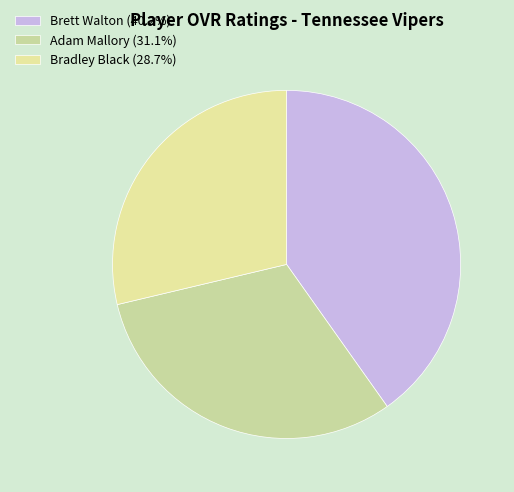

Rank the categories by value from lowest to highest.

Bradley Black, Adam Mallory, Brett Walton